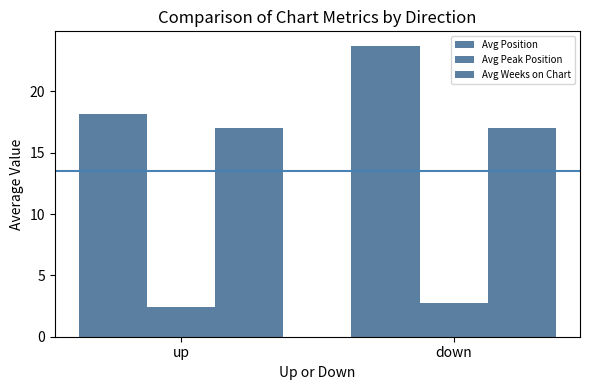

How many categories are shown in the chart?

2